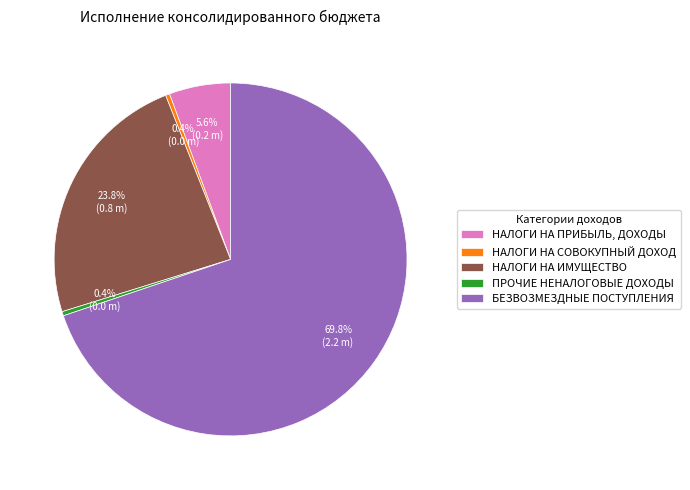

True or false: ПРОЧИЕ НЕНАЛОГОВЫЕ ДОХОДЫ accounts for 14% of the total.

False